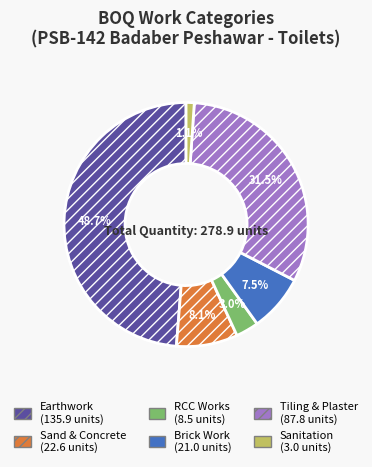

Does any single category account for the majority?

No